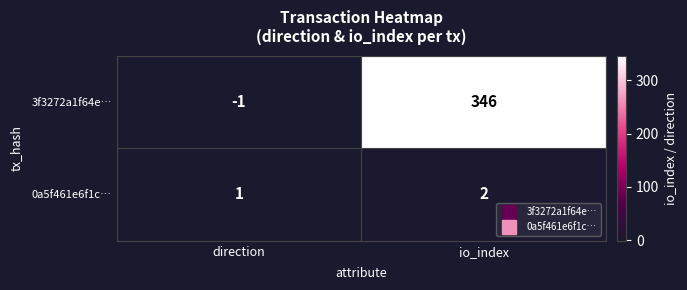

Reading left to right, what are all the values shown in this chart?

3f3272a1f64e…: -1	346
0a5f461e6f1c…: 1	2